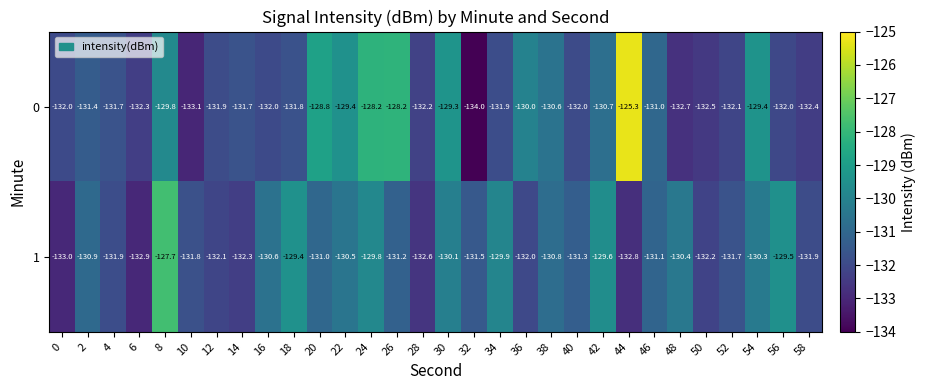

At which category does the chart reach its peak across all series?

44